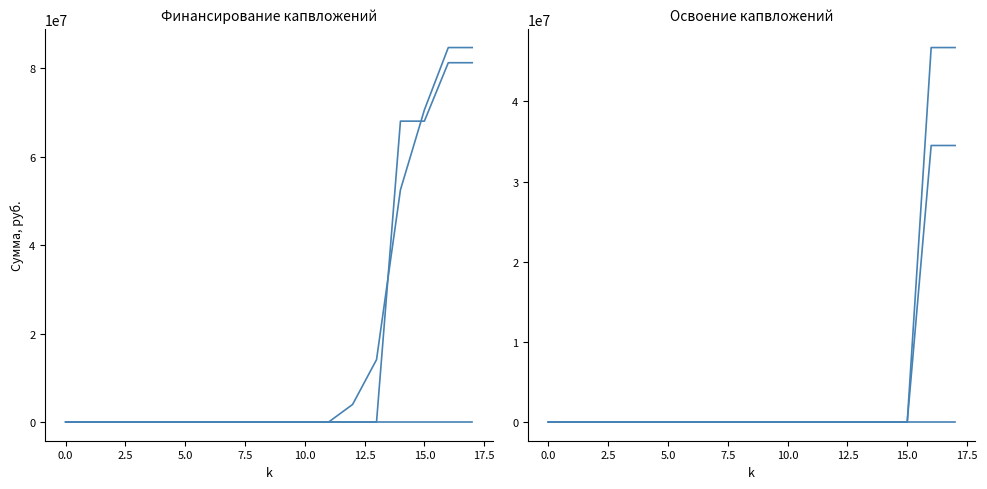

The Освоение (Корректировка) series shows 0 at 7.5. True or false?

True